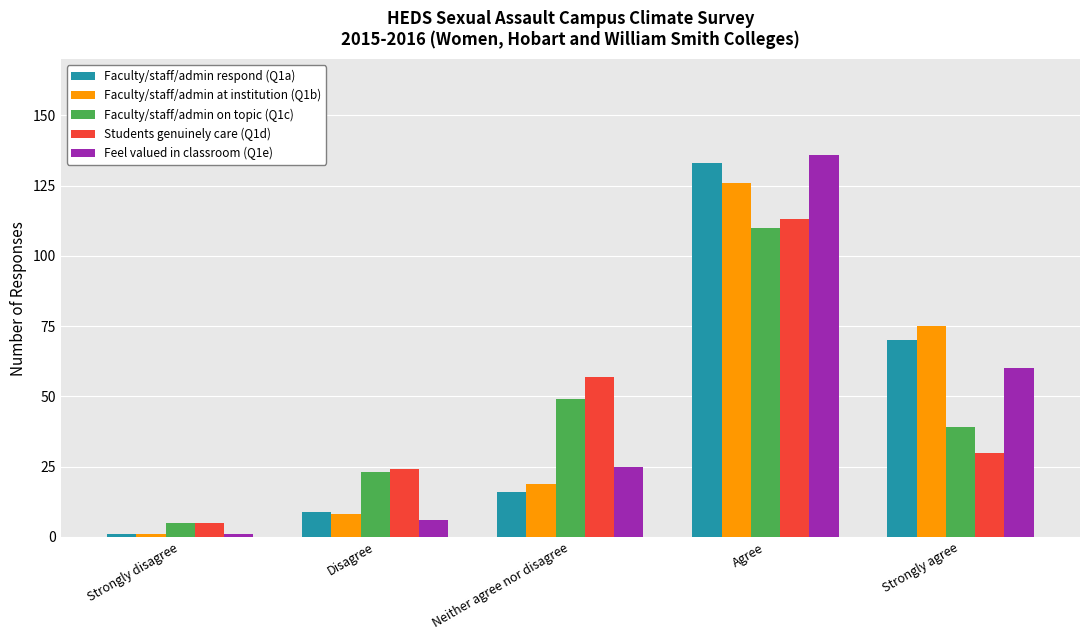

Reading left to right, what are all the values shown in this chart?

Faculty/staff/admin respond (Q1a): 1	9	16	133	70
Faculty/staff/admin at institution (Q1b): 1	8	19	126	75
Faculty/staff/admin on topic (Q1c): 5	23	49	110	39
Students genuinely care (Q1d): 5	24	57	113	30
Feel valued in classroom (Q1e): 1	6	25	136	60